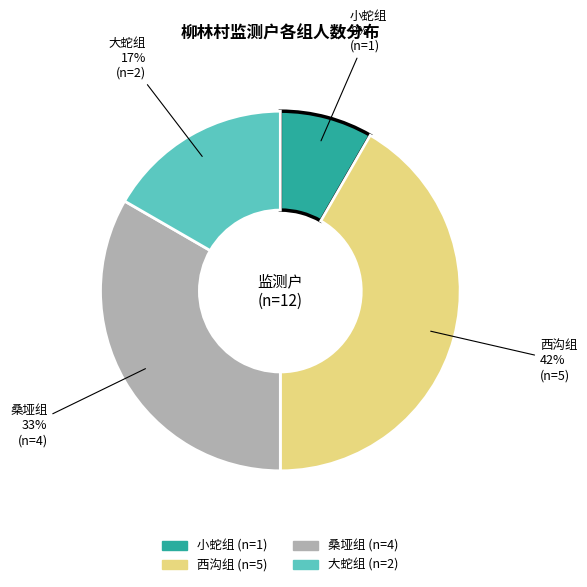

To the nearest percent, what percentage of the pie is 大蛇组?

17%